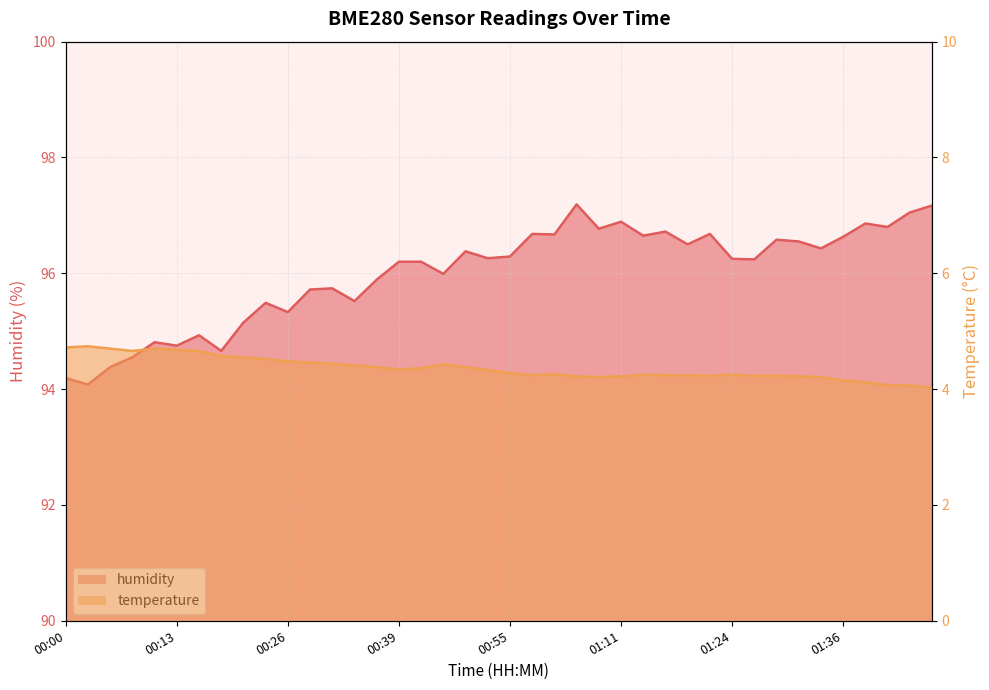

What is the average value of the humidity series?

96.0